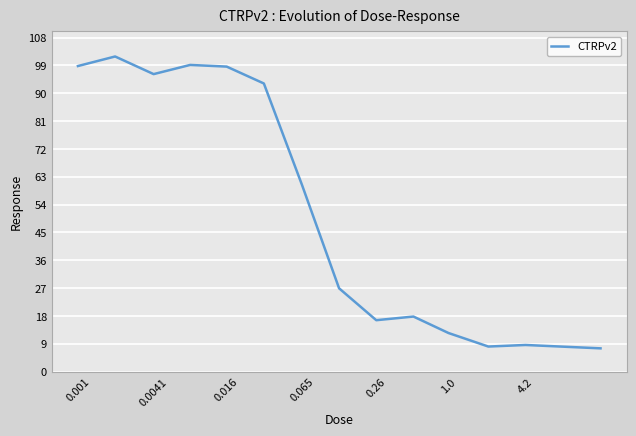

How many lines are shown in the chart?

1